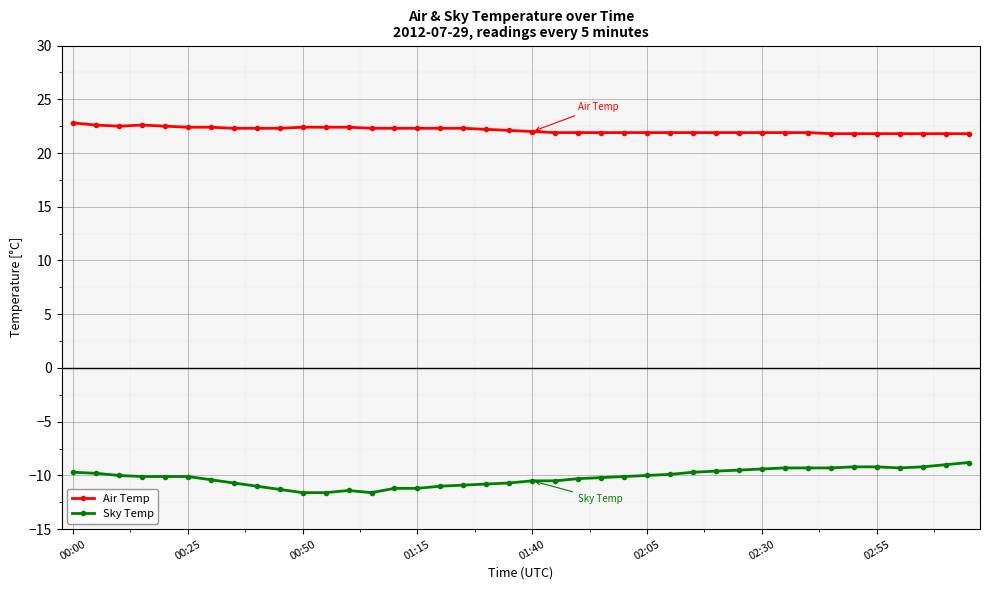

What are all the series names shown in the legend?

Air Temp, Sky Temp